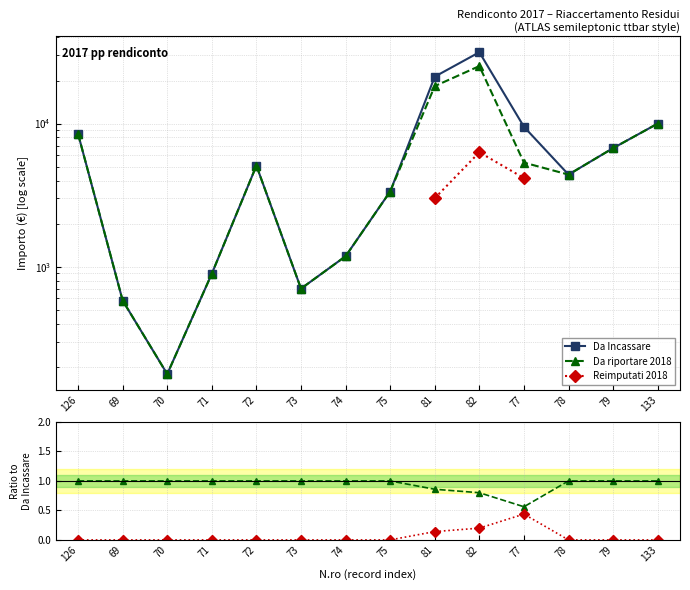

At which label does Da riportare 2018 reach its peak?

126